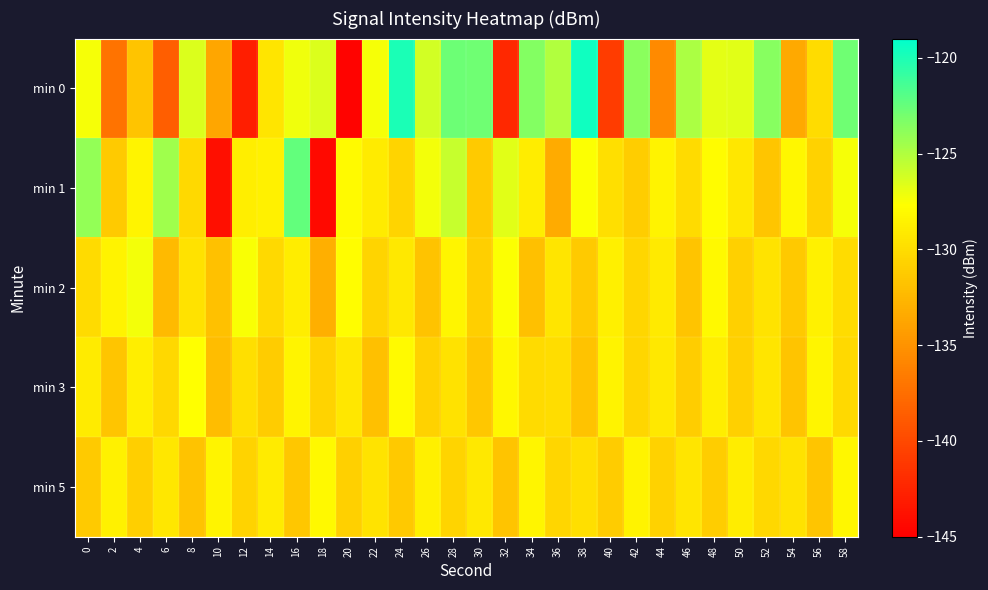

How many distinct data groups are displayed?

5